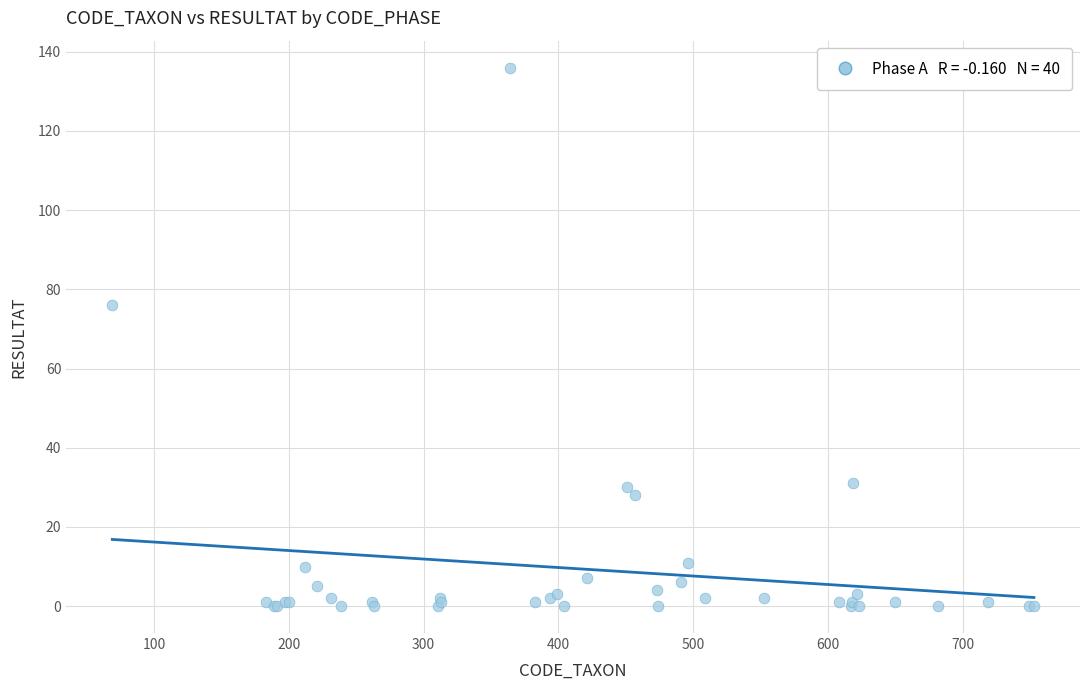

What Y value in the scatter plot is closest to 68?

76